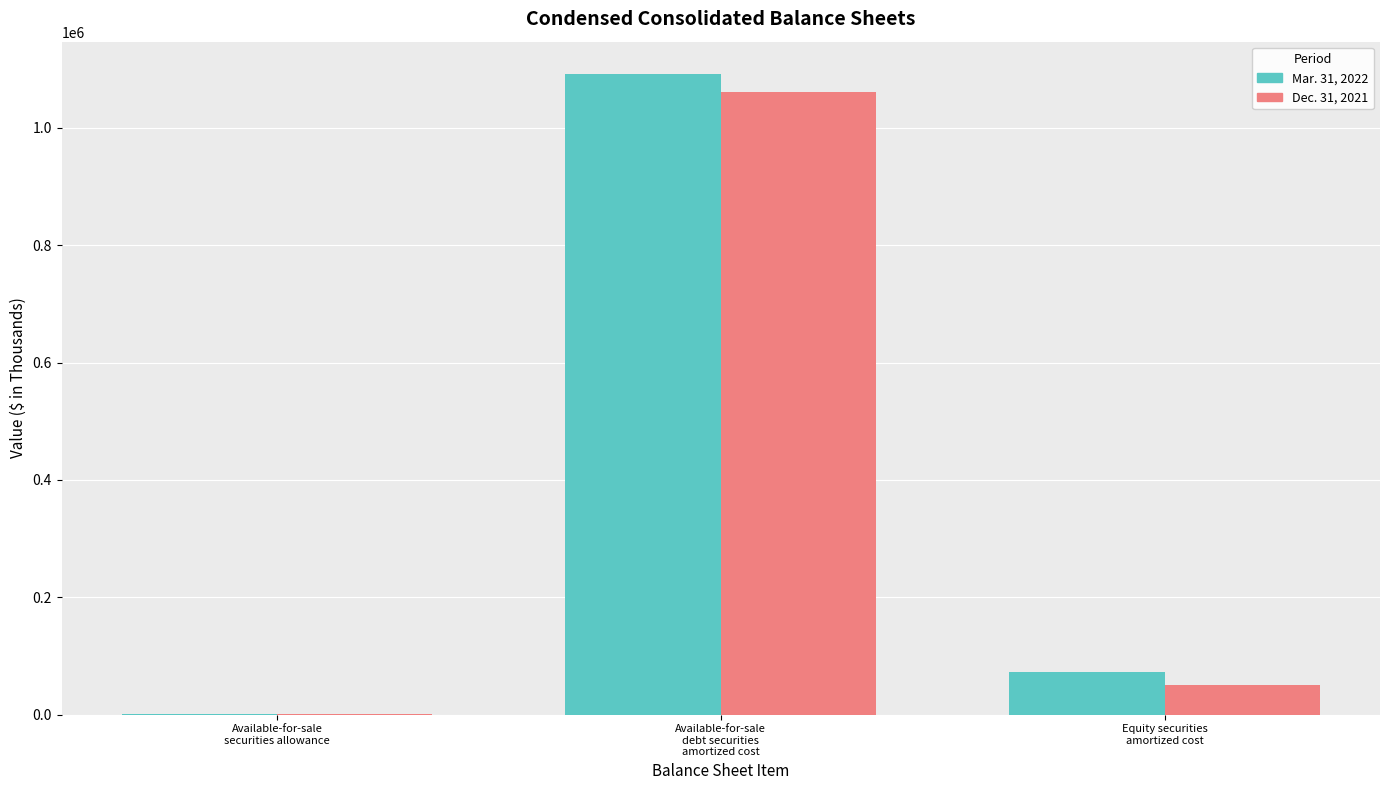

How many distinct data groups are displayed?

2